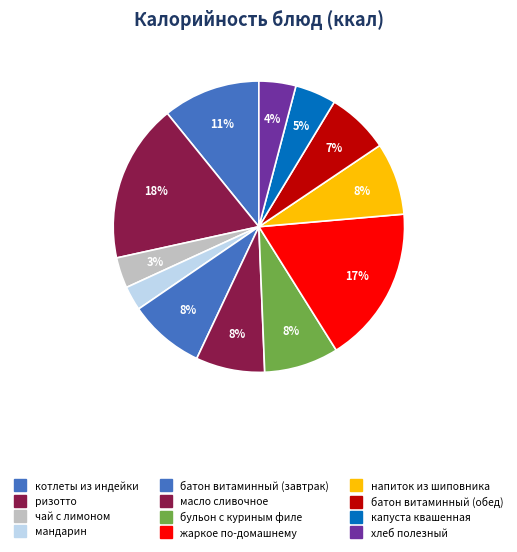

How many slices are in this pie chart?

12